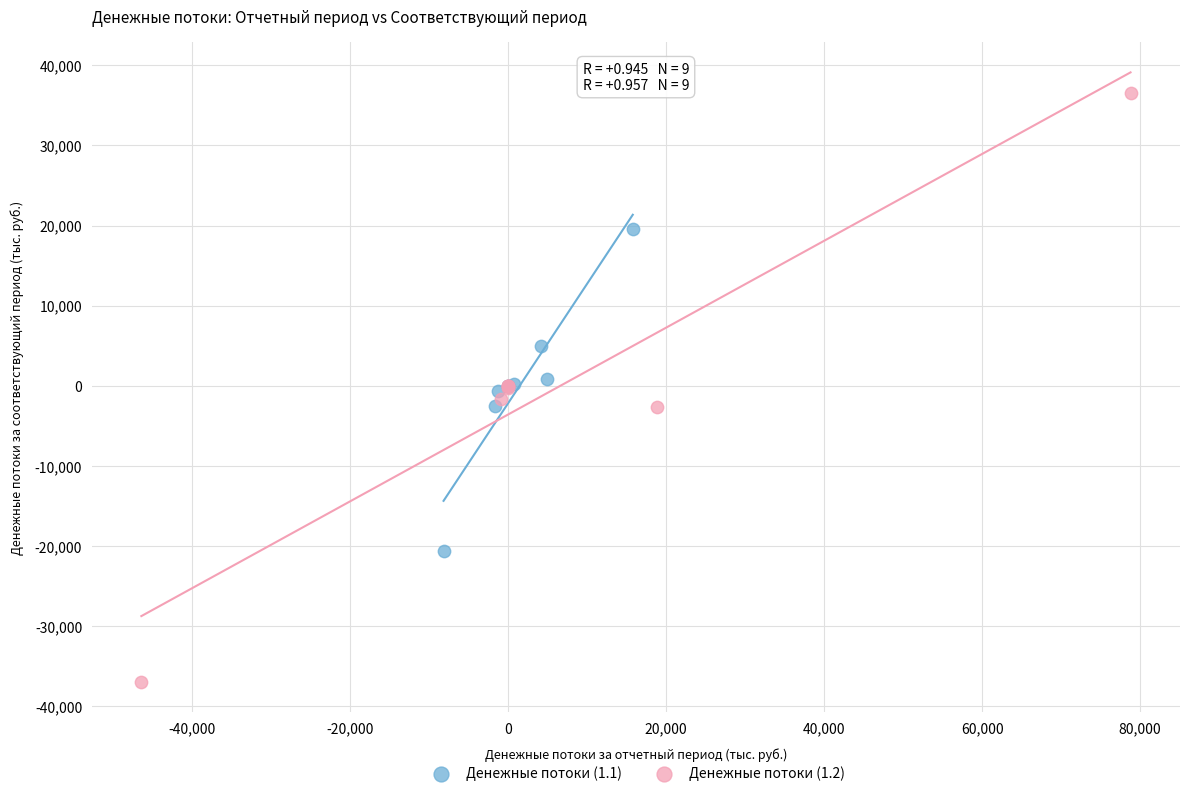

Which series contains the highest Y value?

Денежные потоки (1.2)